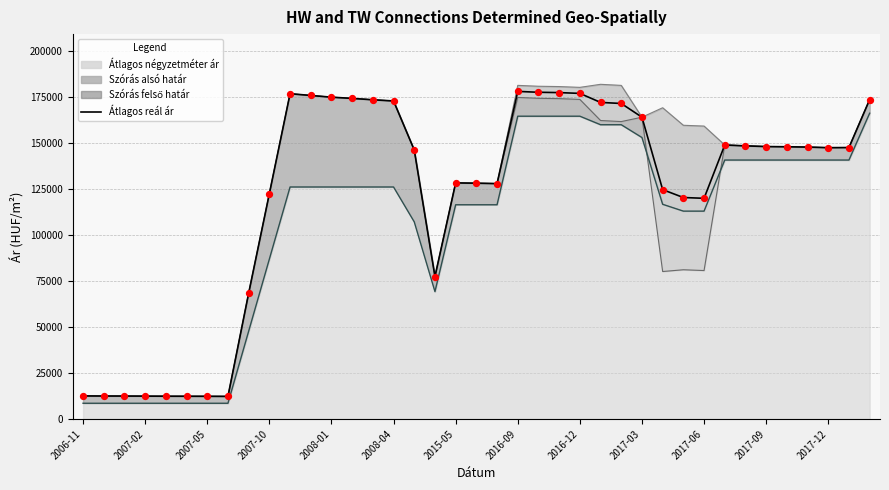

Which has a higher value, 27 or 25?

25